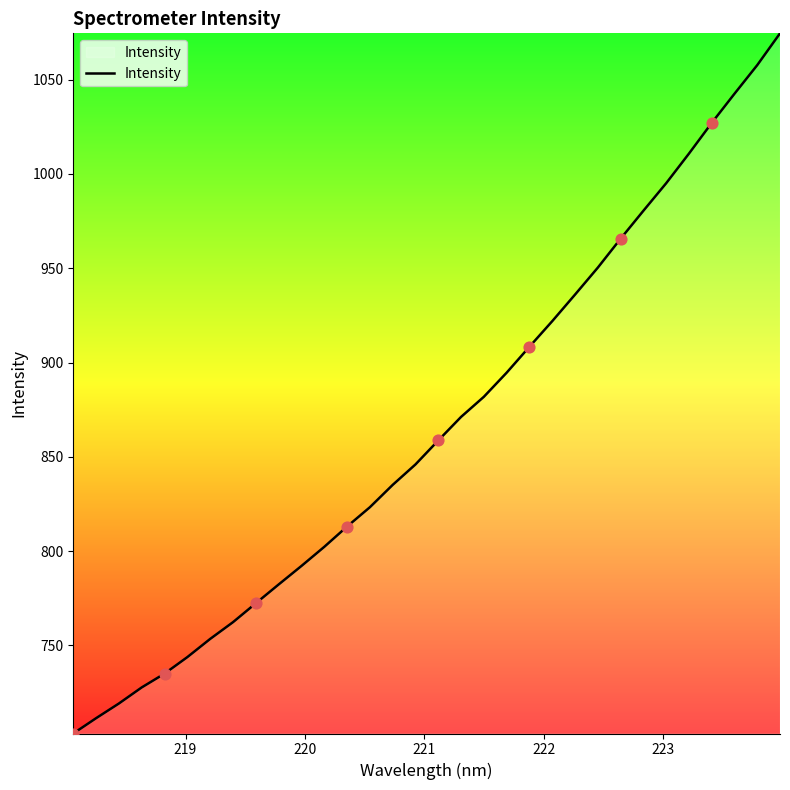

What is the minimum value shown in the chart?

703.3